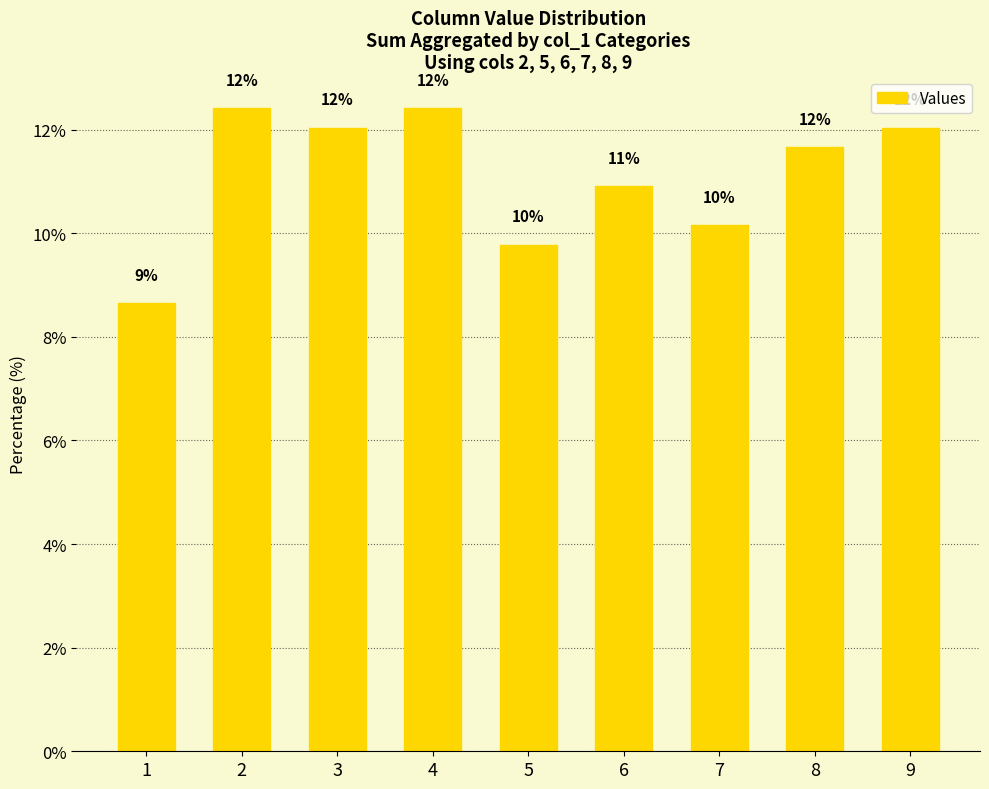

How many values are below 11?

4